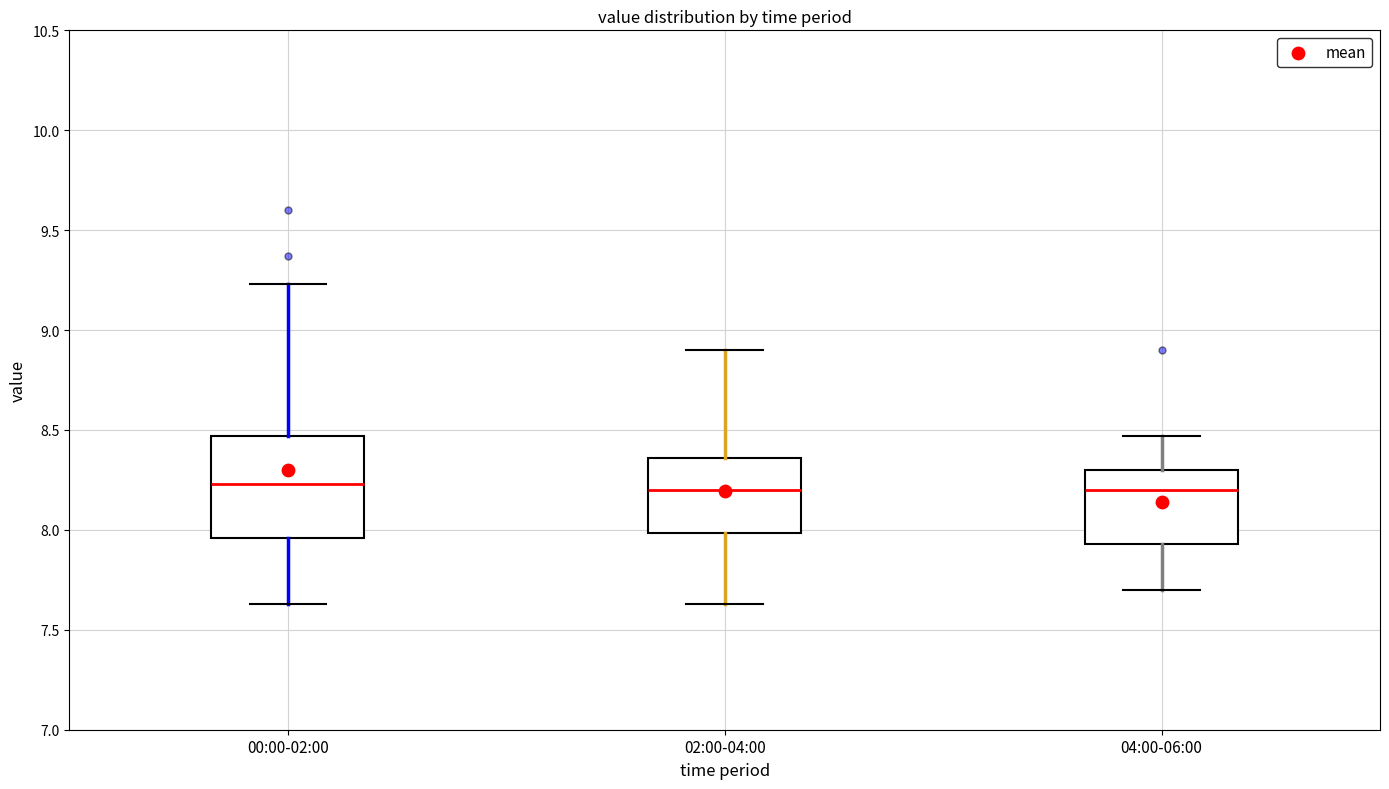

Reading left to right, read every box against the y-axis: the position of its median line, the range the box covers, and the ends of its whiskers. The values are not printed on the chart, so give them approximately, as read against the axis.

00:00-02:00: median 8.25, box 7.95 to 8.45, whiskers 7.65 to 9.25
02:00-04:00: median 8.20, box 8.00 to 8.35, whiskers 7.65 to 8.90
04:00-06:00: median 8.20, box 7.95 to 8.30, whiskers 7.70 to 8.45